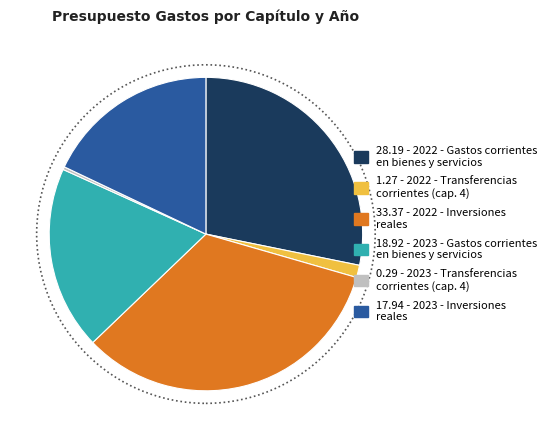

Does any single category account for the majority?

No